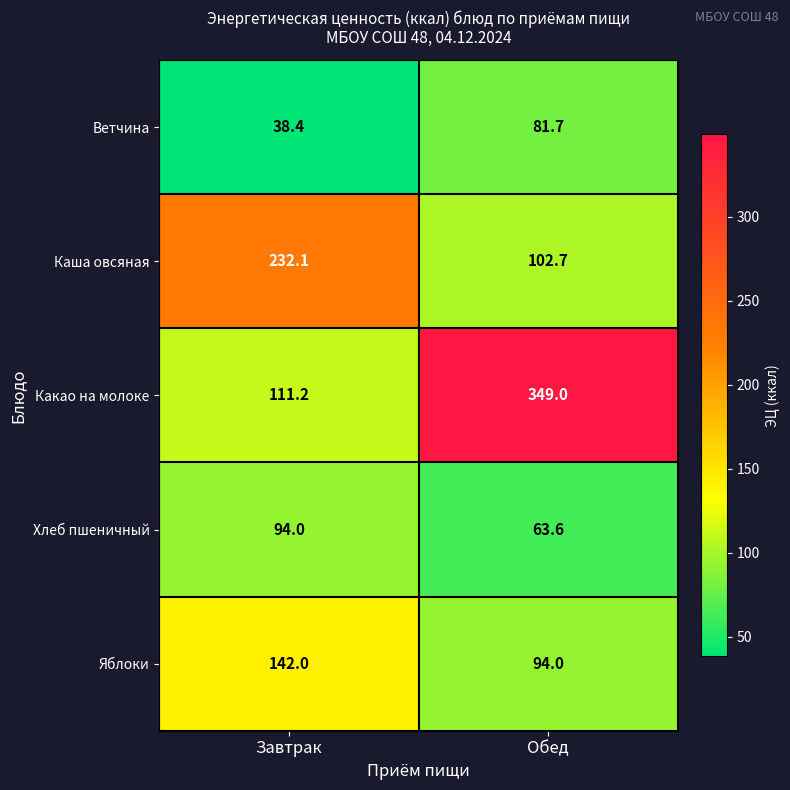

What is the sum of all Каша овсяная values?

334.8